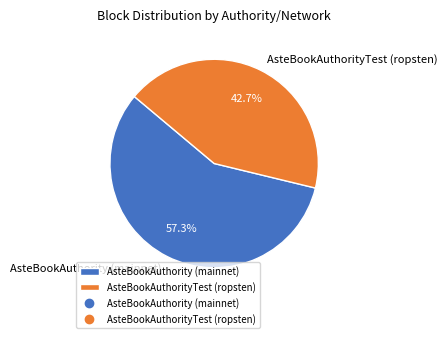

True or false: AsteBookAuthority (mainnet) accounts for 57% of the total.

True